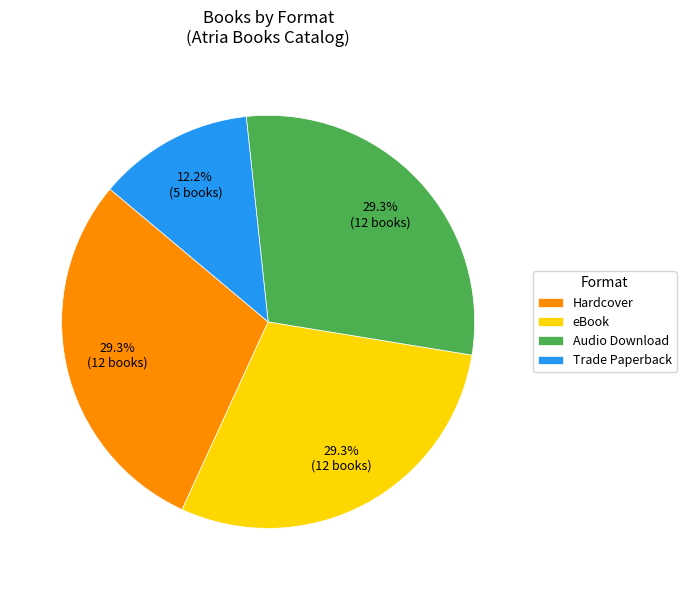

Between Trade Paperback and eBook, which is larger?

eBook